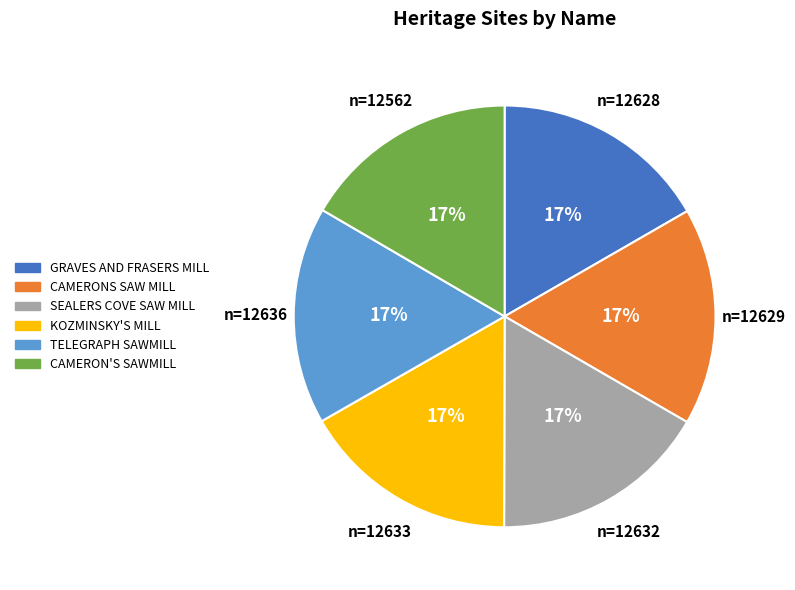

Does any single category account for the majority?

No